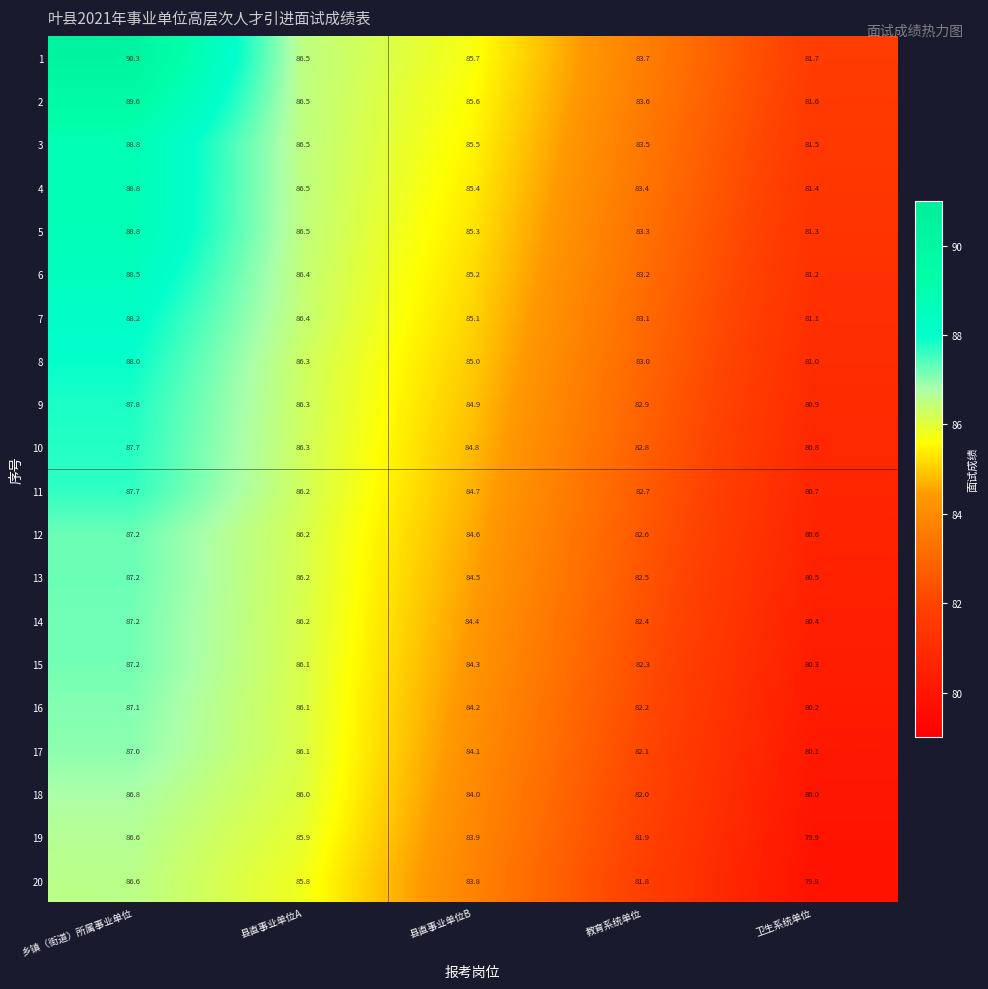

What is the minimum value shown in the chart?

79.8